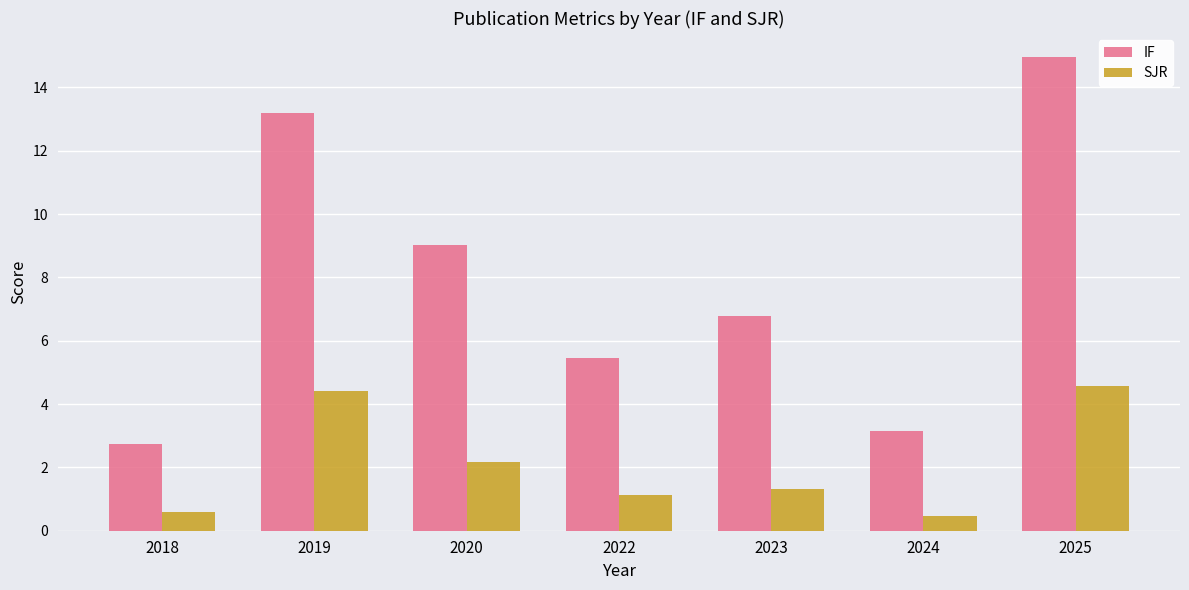

What is the greatest value displayed?

15.0